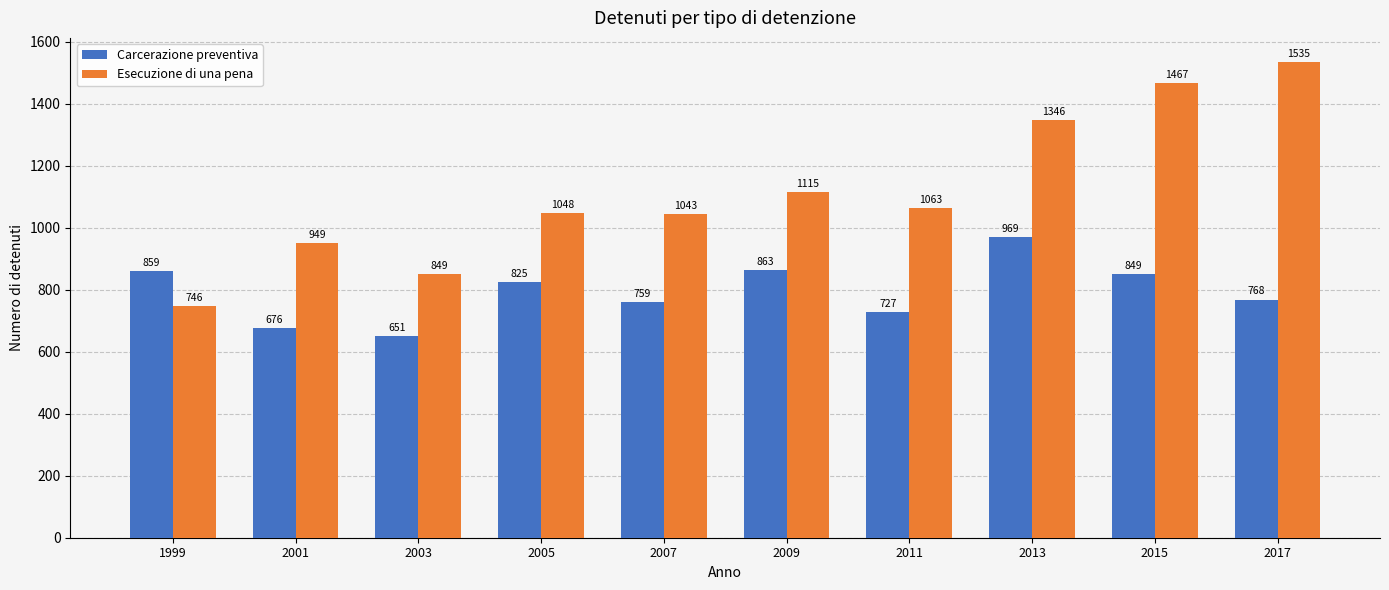

Reading left to right, list all the values displayed in this chart.

Carcerazione preventiva: 1999=859	2001=676	2003=651	2005=825	2007=759	2009=863	2011=727	2013=969	2015=849	2017=768
Esecuzione di una pena: 1999=746	2001=949	2003=849	2005=1048	2007=1043	2009=1115	2011=1063	2013=1346	2015=1467	2017=1535